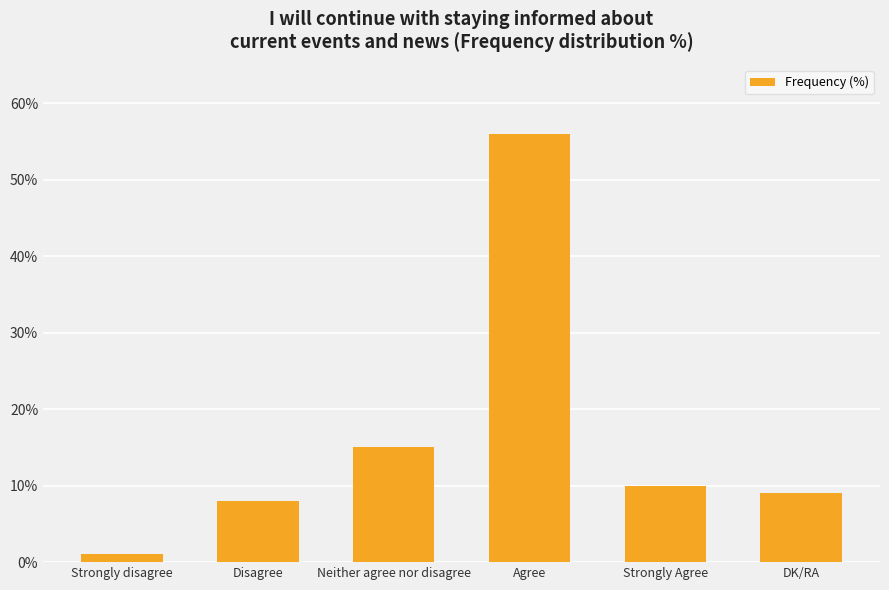

The chart shows a value of 1 at Strongly disagree. True or false?

True